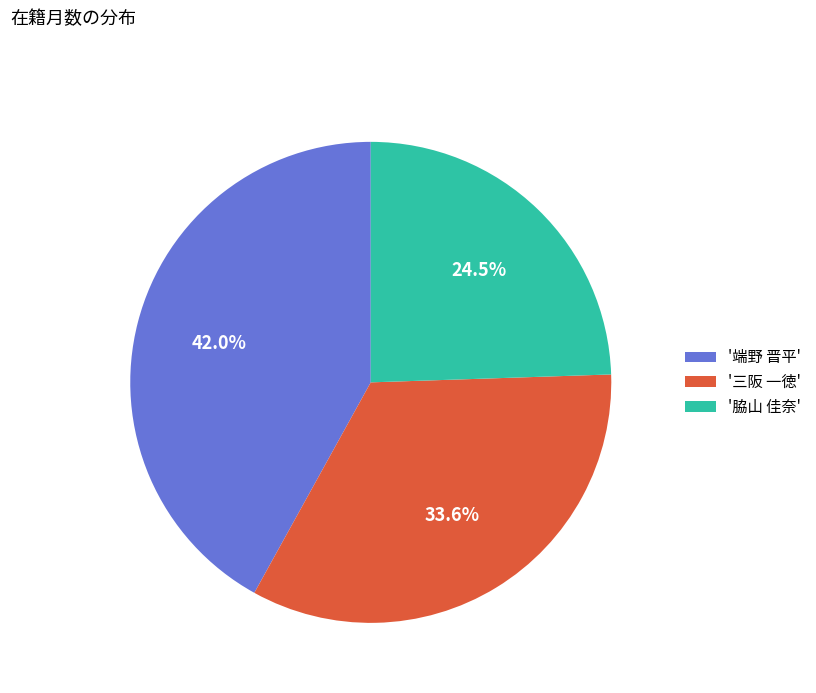

Is there a majority slice in this chart?

No